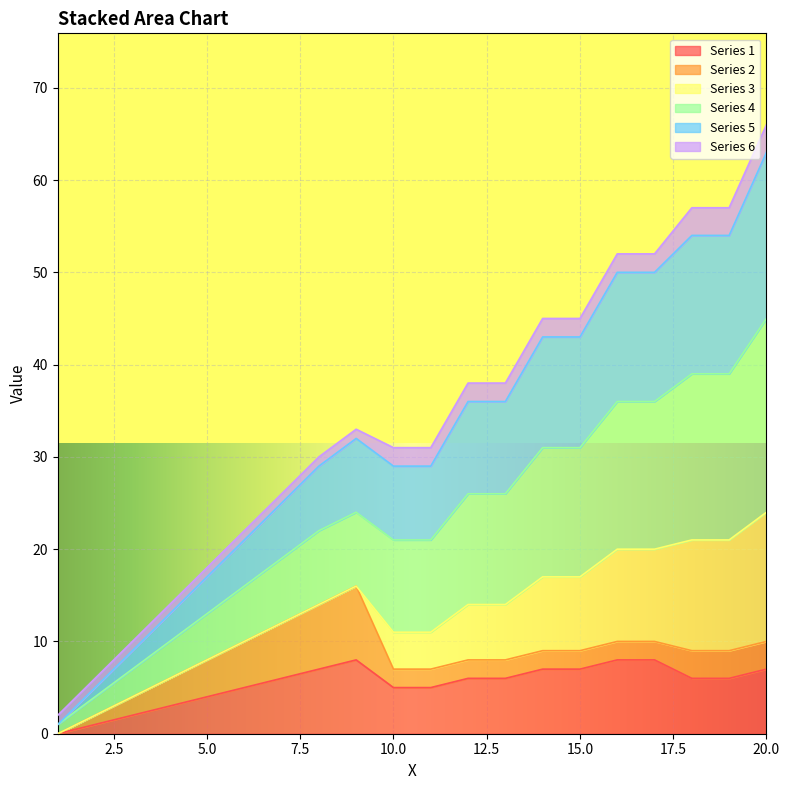

True or false: Series 4 and Series 1 cross at least once.

False